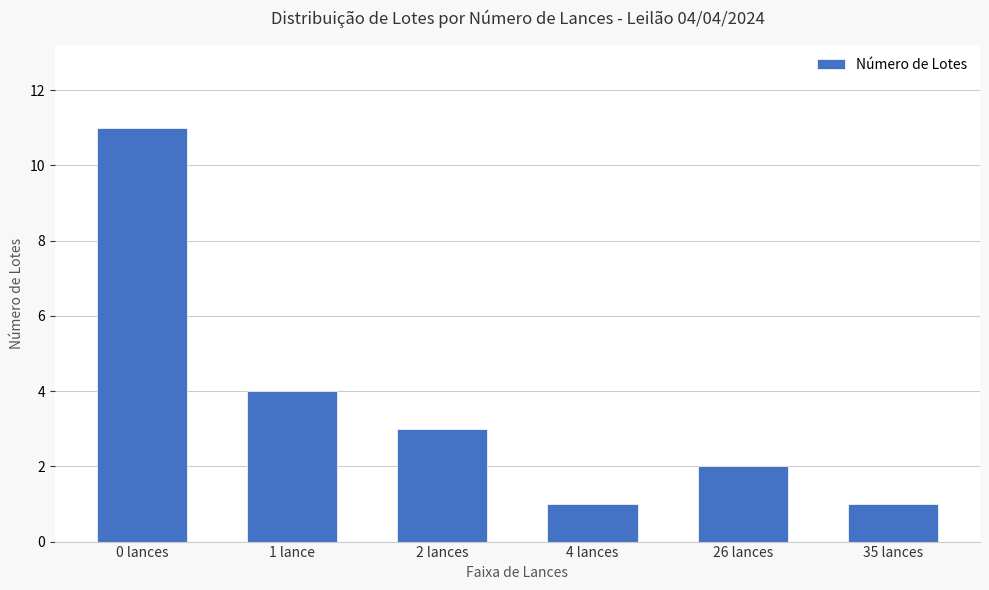

Are the bars horizontal?

No